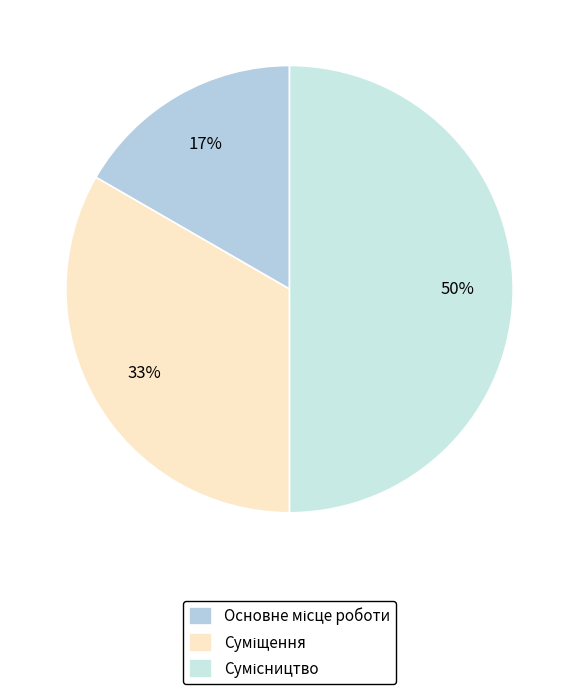

Do Сумісництво and Основне місце роботи together represent more than half of the pie?

Yes